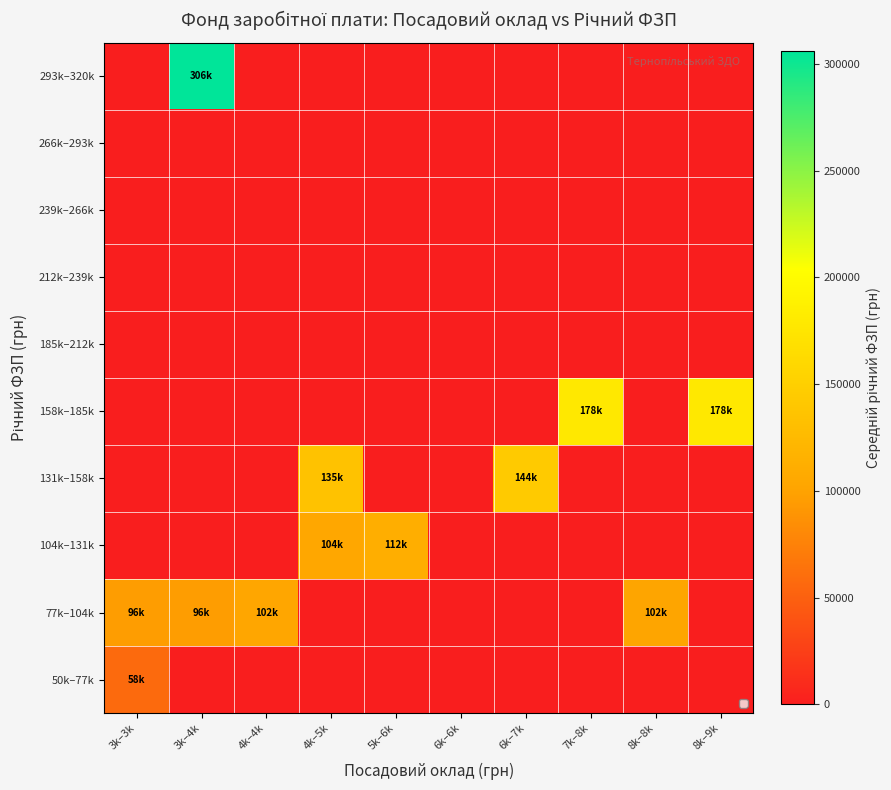

Reading left to right, list all the values displayed in this chart.

50k–77k: 3k–3k=57600.0	3k–4k=0.0	4k–4k=0.0	4k–5k=0.0	5k–6k=0.0	6k–6k=0.0	6k–7k=0.0	7k–8k=0.0	8k–8k=0.0	8k–9k=0.0
77k–104k: 3k–3k=96000.0	3k–4k=96000.0	4k–4k=102256.8	4k–5k=0.0	5k–6k=0.0	6k–6k=0.0	6k–7k=0.0	7k–8k=0.0	8k–8k=101619.6	8k–9k=0.0
104k–131k: 3k–3k=0.0	3k–4k=0.0	4k–4k=0.0	4k–5k=104292.1	5k–6k=112066.7	6k–6k=0.0	6k–7k=0.0	7k–8k=0.0	8k–8k=0.0	8k–9k=0.0
131k–158k: 3k–3k=0.0	3k–4k=0.0	4k–4k=0.0	4k–5k=134591.3	5k–6k=0.0	6k–6k=0.0	6k–7k=143609.4	7k–8k=0.0	8k–8k=0.0	8k–9k=0.0
158k–185k: 3k–3k=0.0	3k–4k=0.0	4k–4k=0.0	4k–5k=0.0	5k–6k=0.0	6k–6k=0.0	6k–7k=0.0	7k–8k=178145.3	8k–8k=0.0	8k–9k=178208.6
185k–212k: 3k–3k=0.0	3k–4k=0.0	4k–4k=0.0	4k–5k=0.0	5k–6k=0.0	6k–6k=0.0	6k–7k=0.0	7k–8k=0.0	8k–8k=0.0	8k–9k=0.0
212k–239k: 3k–3k=0.0	3k–4k=0.0	4k–4k=0.0	4k–5k=0.0	5k–6k=0.0	6k–6k=0.0	6k–7k=0.0	7k–8k=0.0	8k–8k=0.0	8k–9k=0.0
239k–266k: 3k–3k=0.0	3k–4k=0.0	4k–4k=0.0	4k–5k=0.0	5k–6k=0.0	6k–6k=0.0	6k–7k=0.0	7k–8k=0.0	8k–8k=0.0	8k–9k=0.0
266k–293k: 3k–3k=0.0	3k–4k=0.0	4k–4k=0.0	4k–5k=0.0	5k–6k=0.0	6k–6k=0.0	6k–7k=0.0	7k–8k=0.0	8k–8k=0.0	8k–9k=0.0
293k–320k: 3k–3k=0.0	3k–4k=305943.8	4k–4k=0.0	4k–5k=0.0	5k–6k=0.0	6k–6k=0.0	6k–7k=0.0	7k–8k=0.0	8k–8k=0.0	8k–9k=0.0